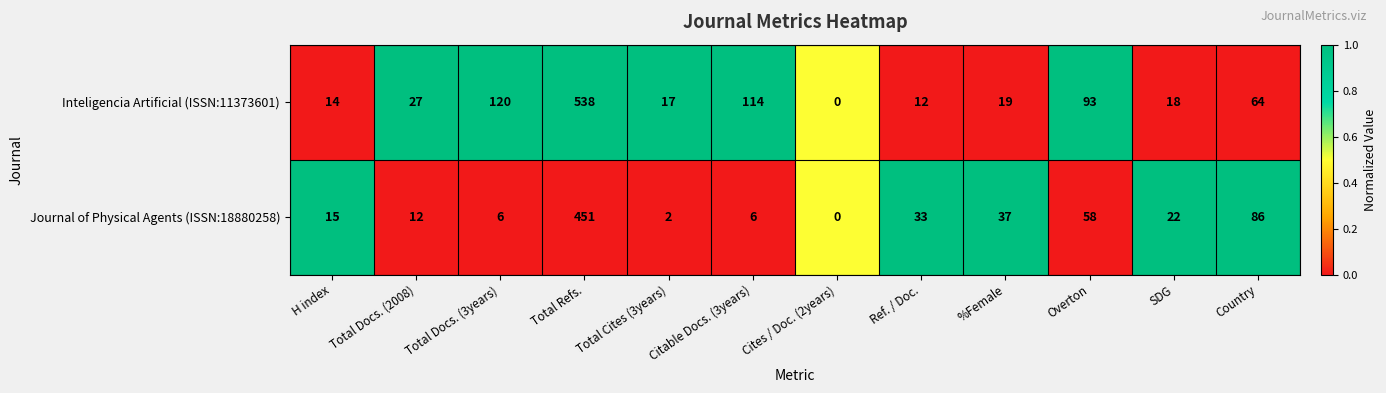

Which series changed the most between Citable Docs. (3years) and Country?

Journal of Physical Agents (ISSN:18880258)